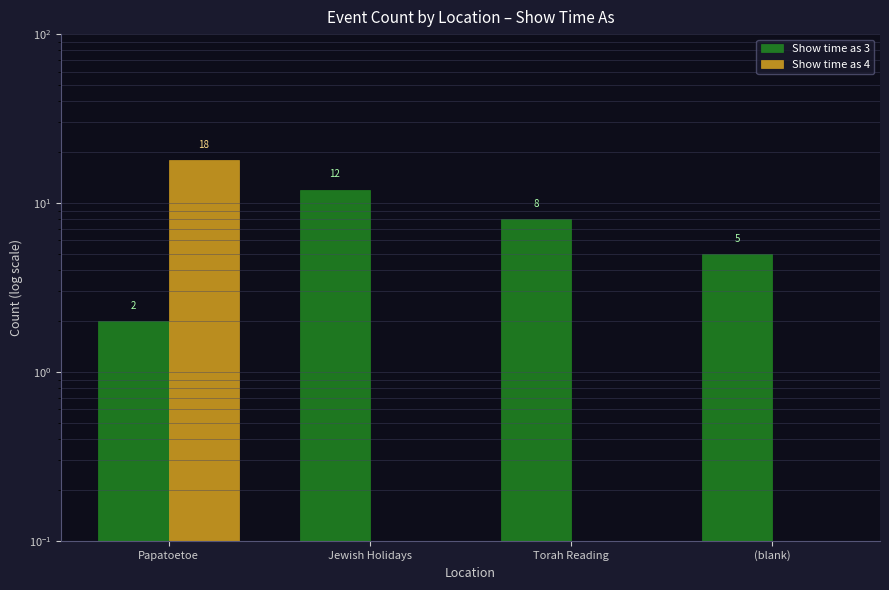

How many positive values does the Show time as 4 series have?

1